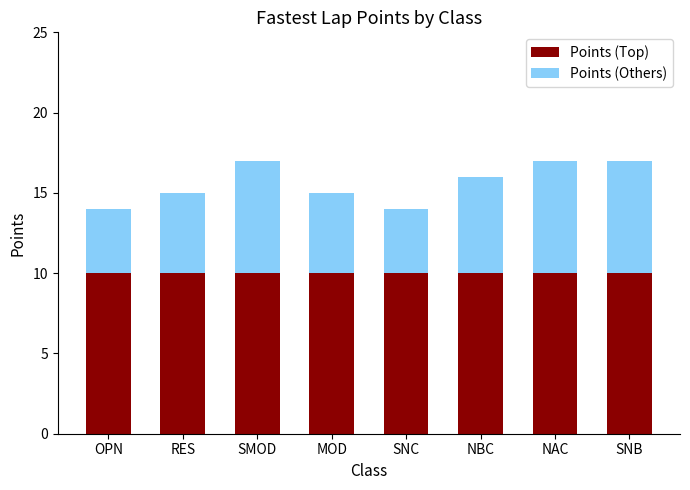

What is the highest value of the Points (Top) series?

10